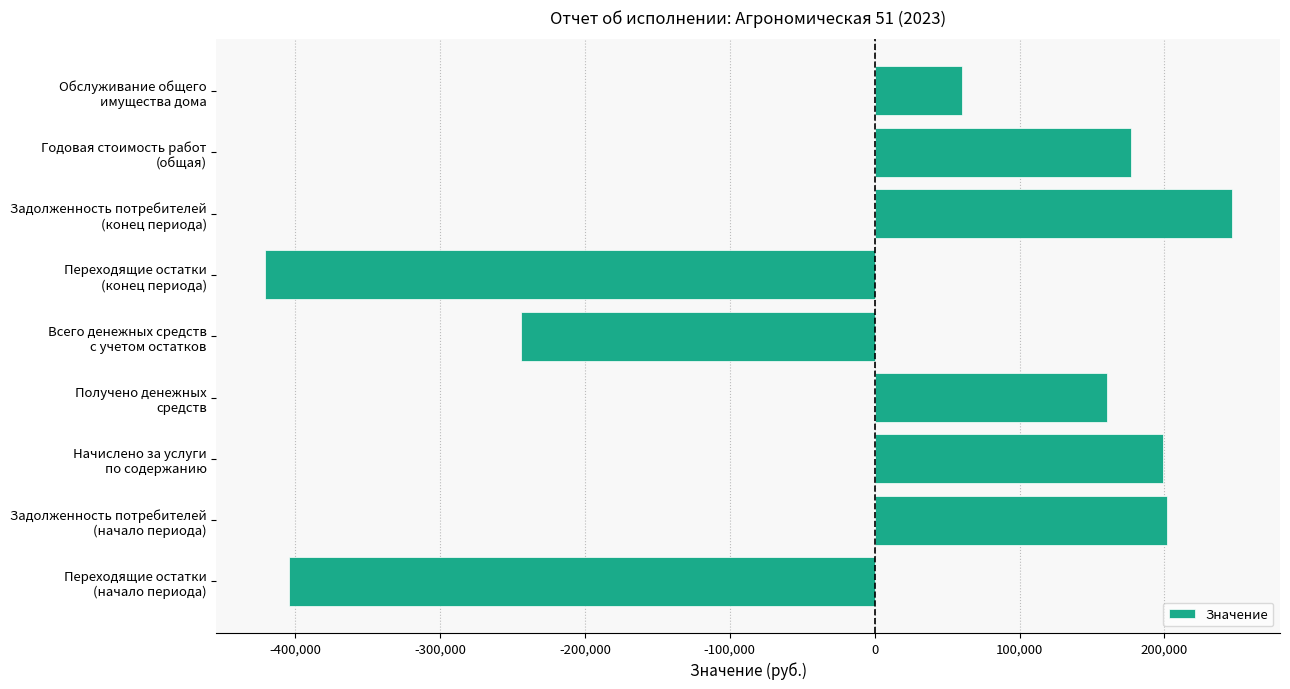

What is the average value?

-2720.1